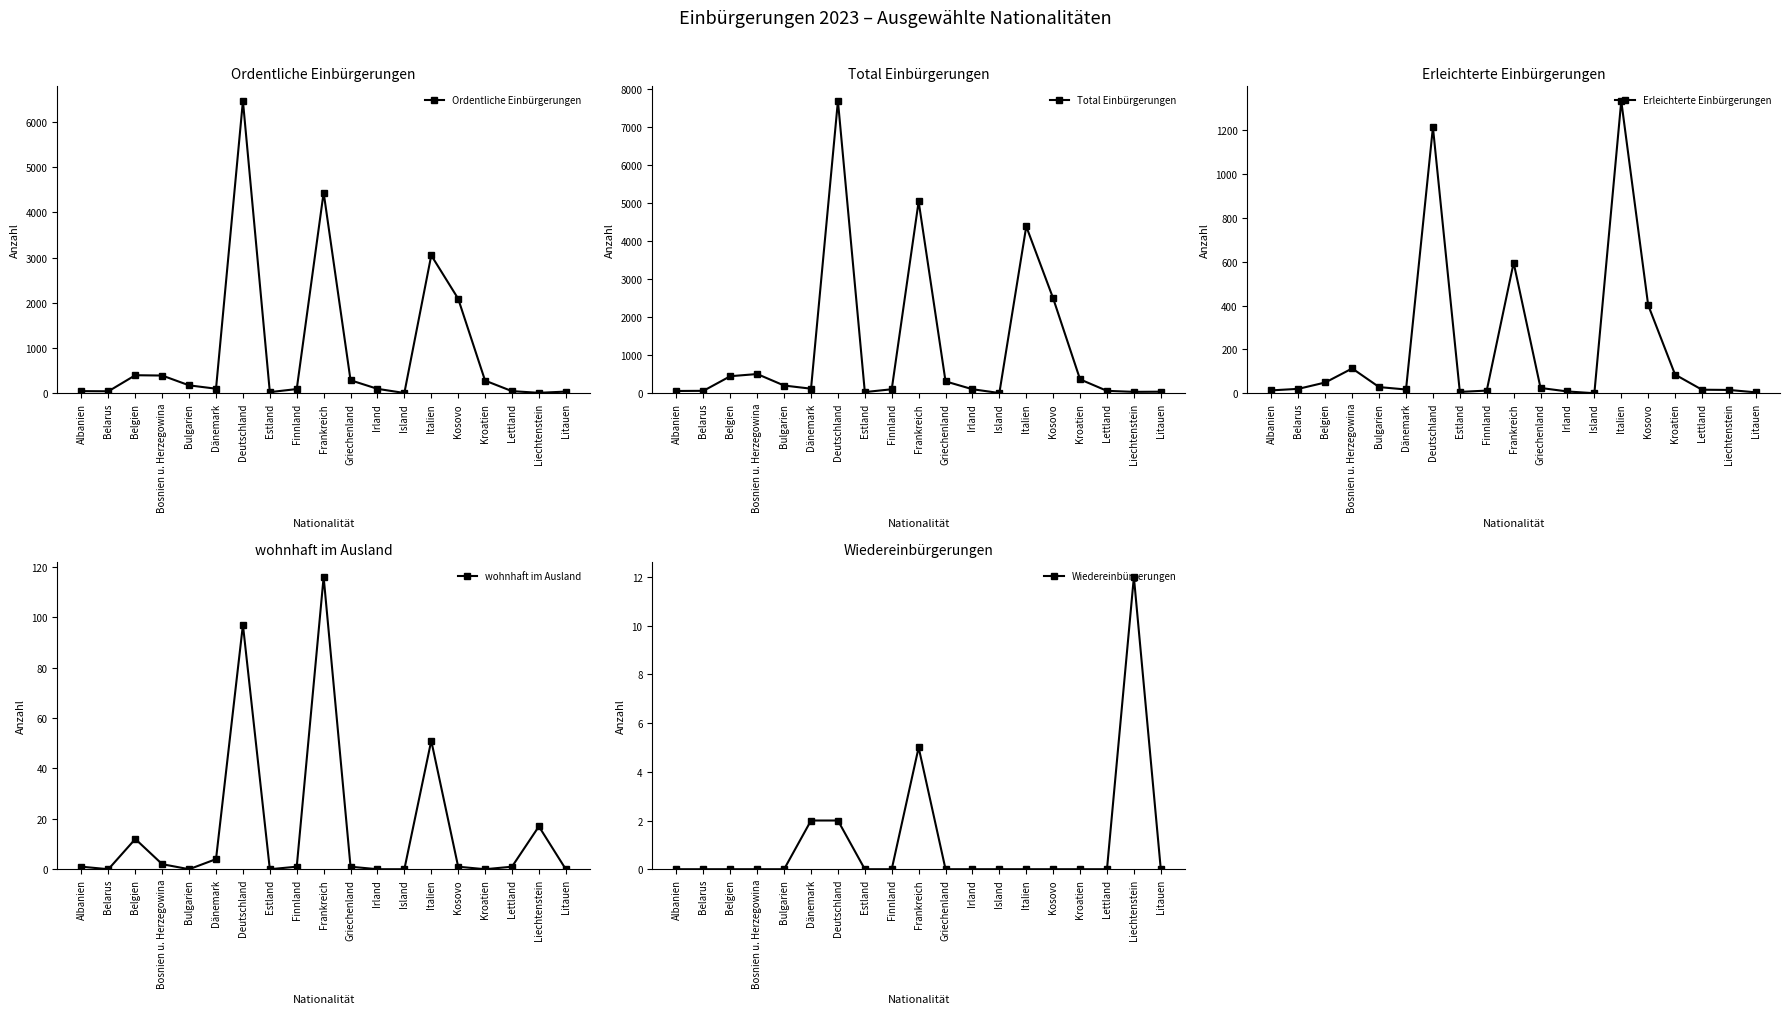

The Wiedereinbürgerungen series shows 2 at Deutschland. True or false?

True